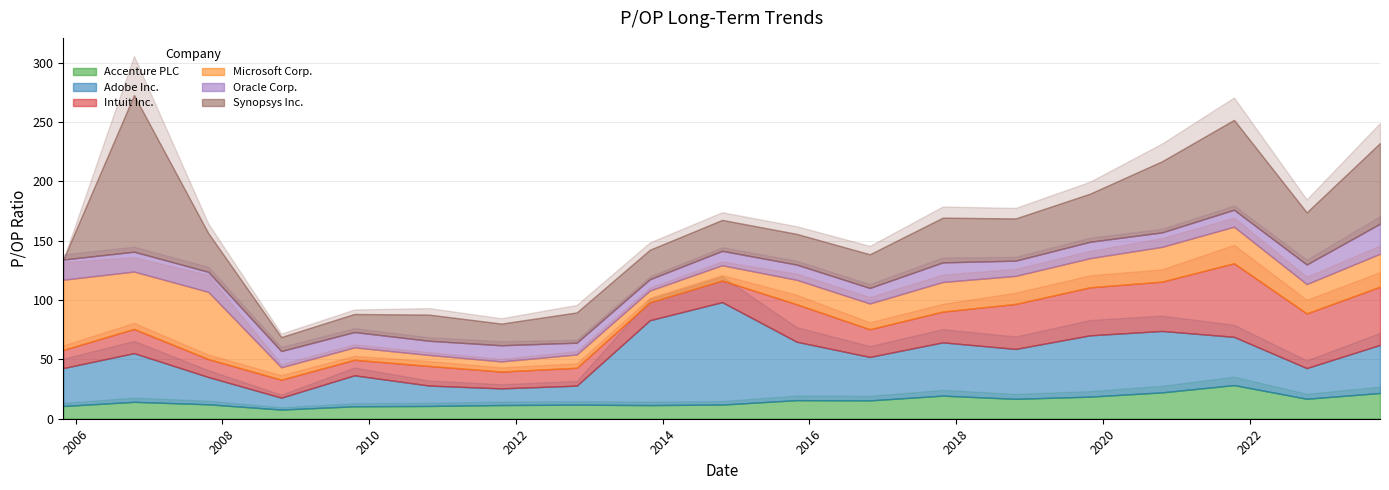

How many times do Intuit Inc. and Oracle Corp. cross each other?

3